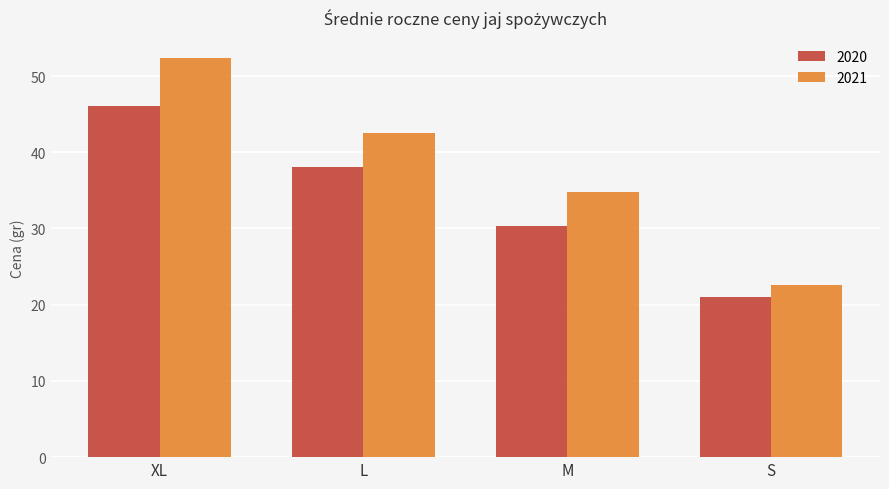

What is the spread (max minus min) of values at L?

4.5